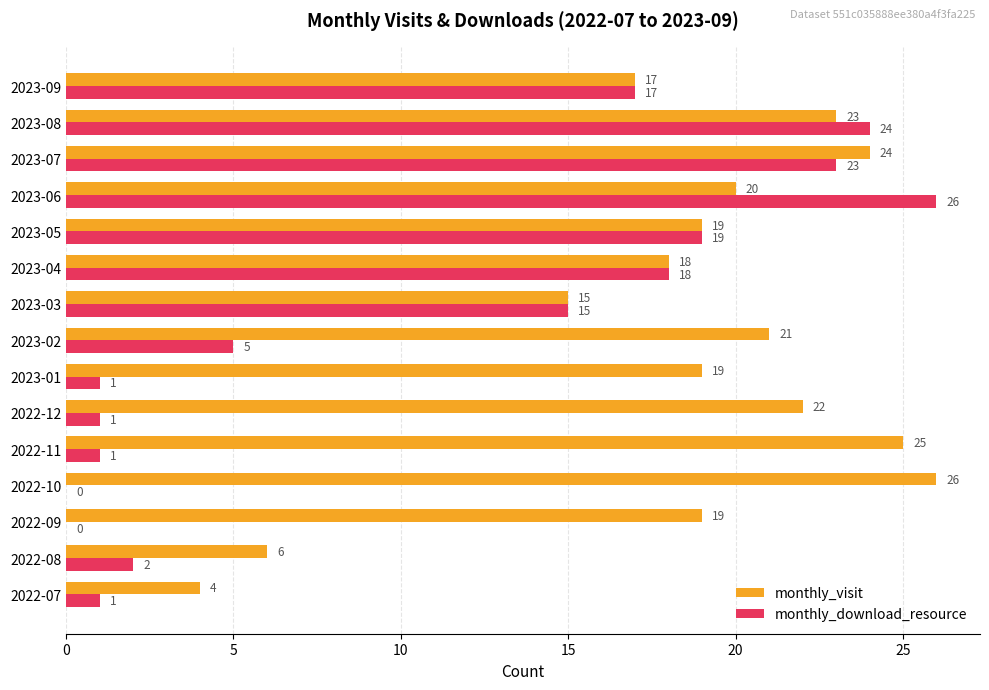

How many data points does each series have?

15